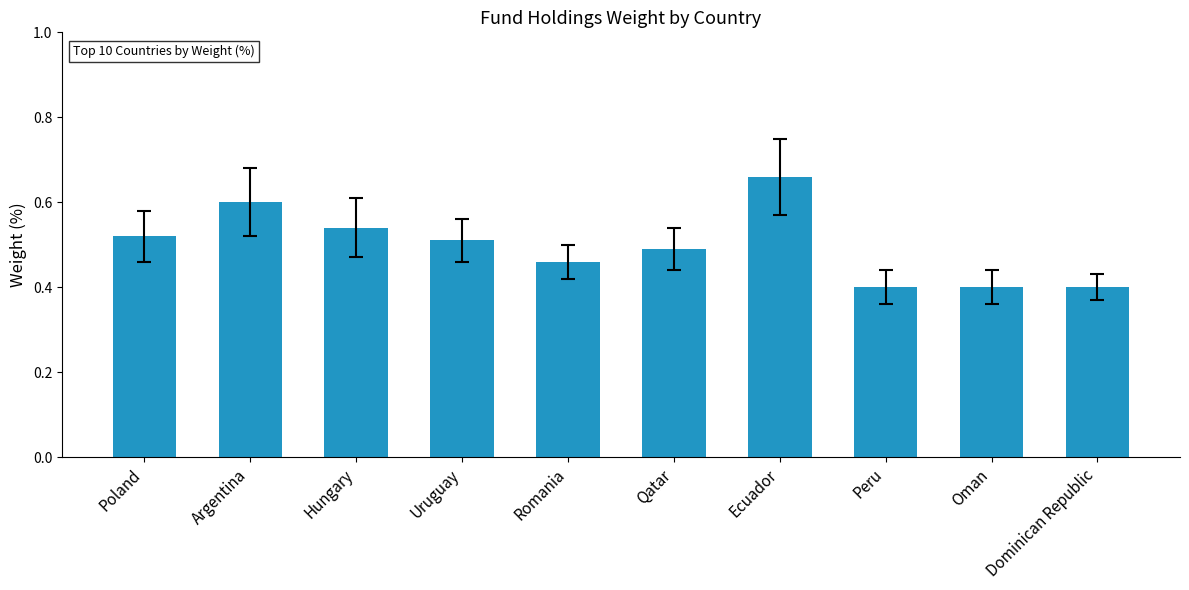

What is the difference between the maximum and minimum values?

0.3